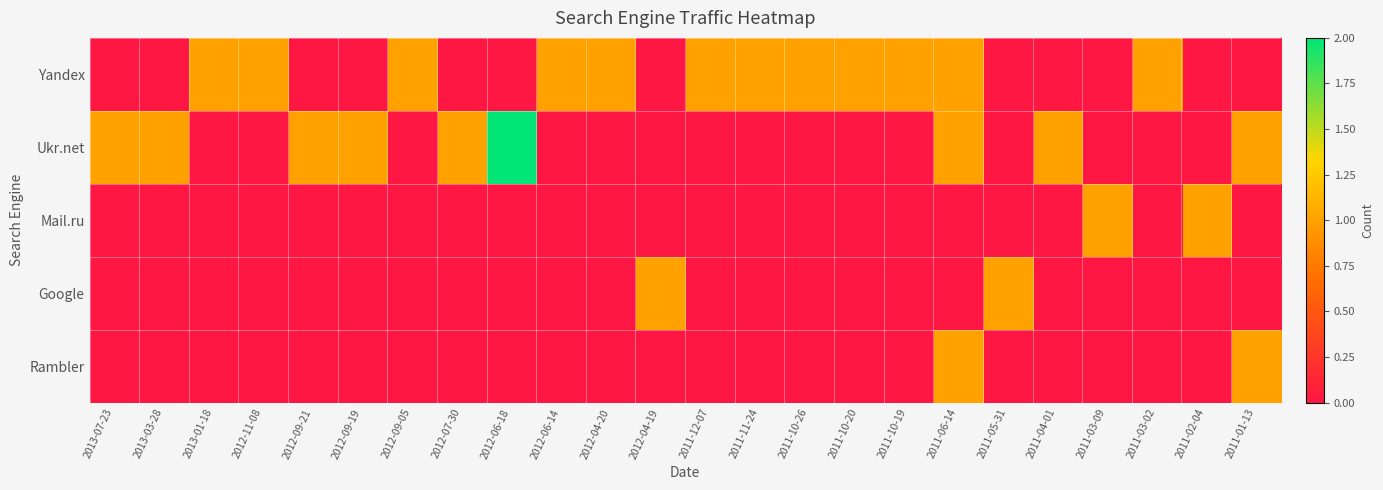

At 2012-06-14, list the series in order from smallest to largest.

Ukr.net, Mail.ru, Google, Rambler, Yandex